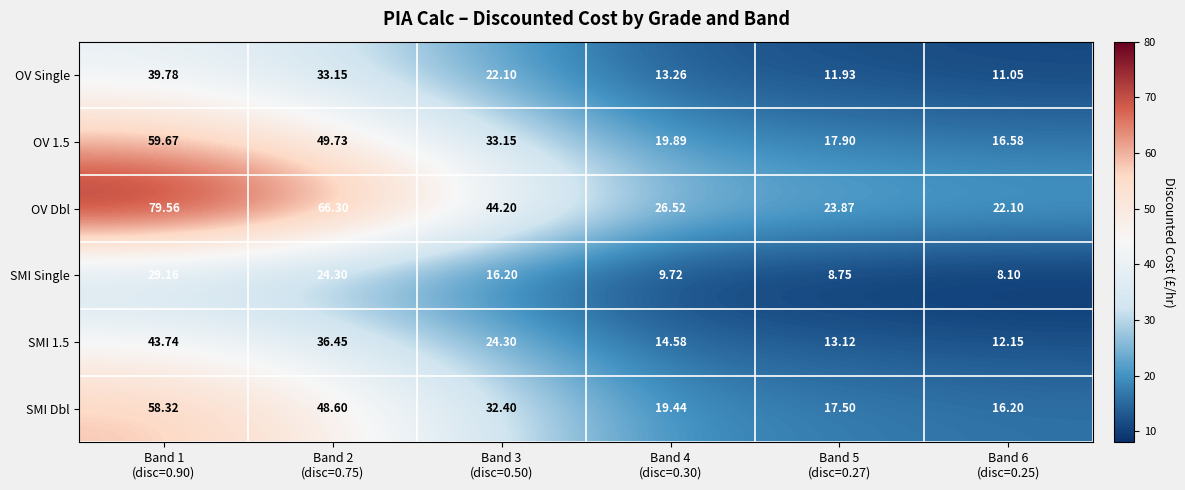

Which series has the widest spread of values?

OV Dbl